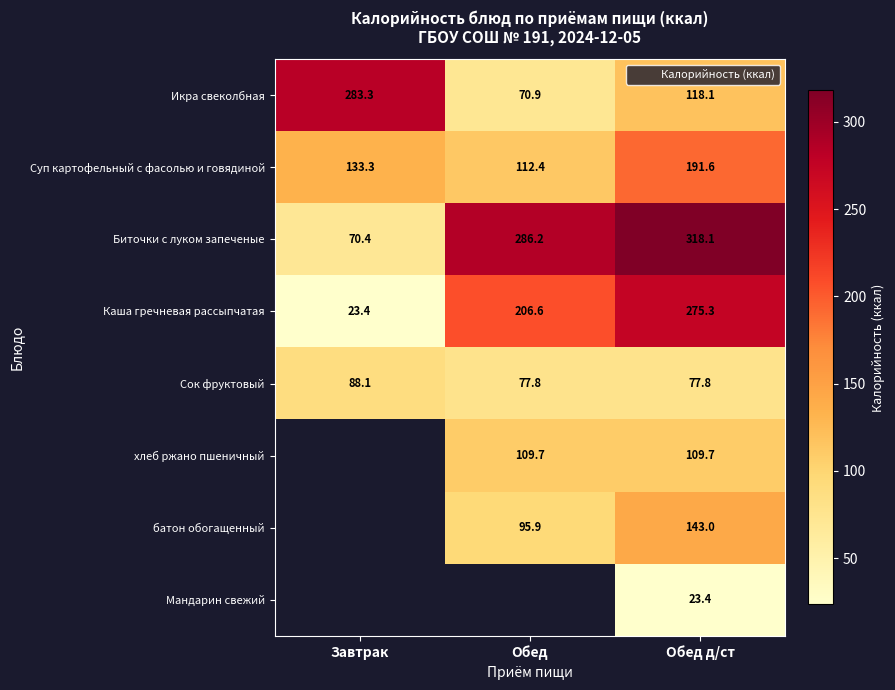

At how many categories does at least one series exceed 85?

3